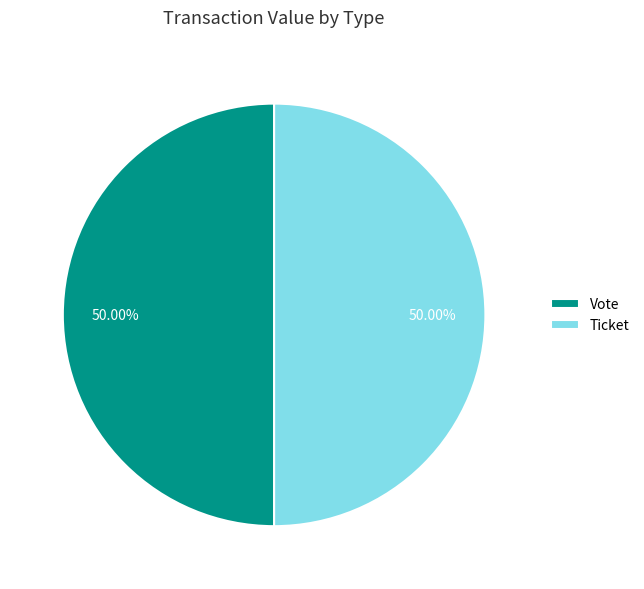

What is the ratio of the value at Vote to the value at Ticket?

1.0